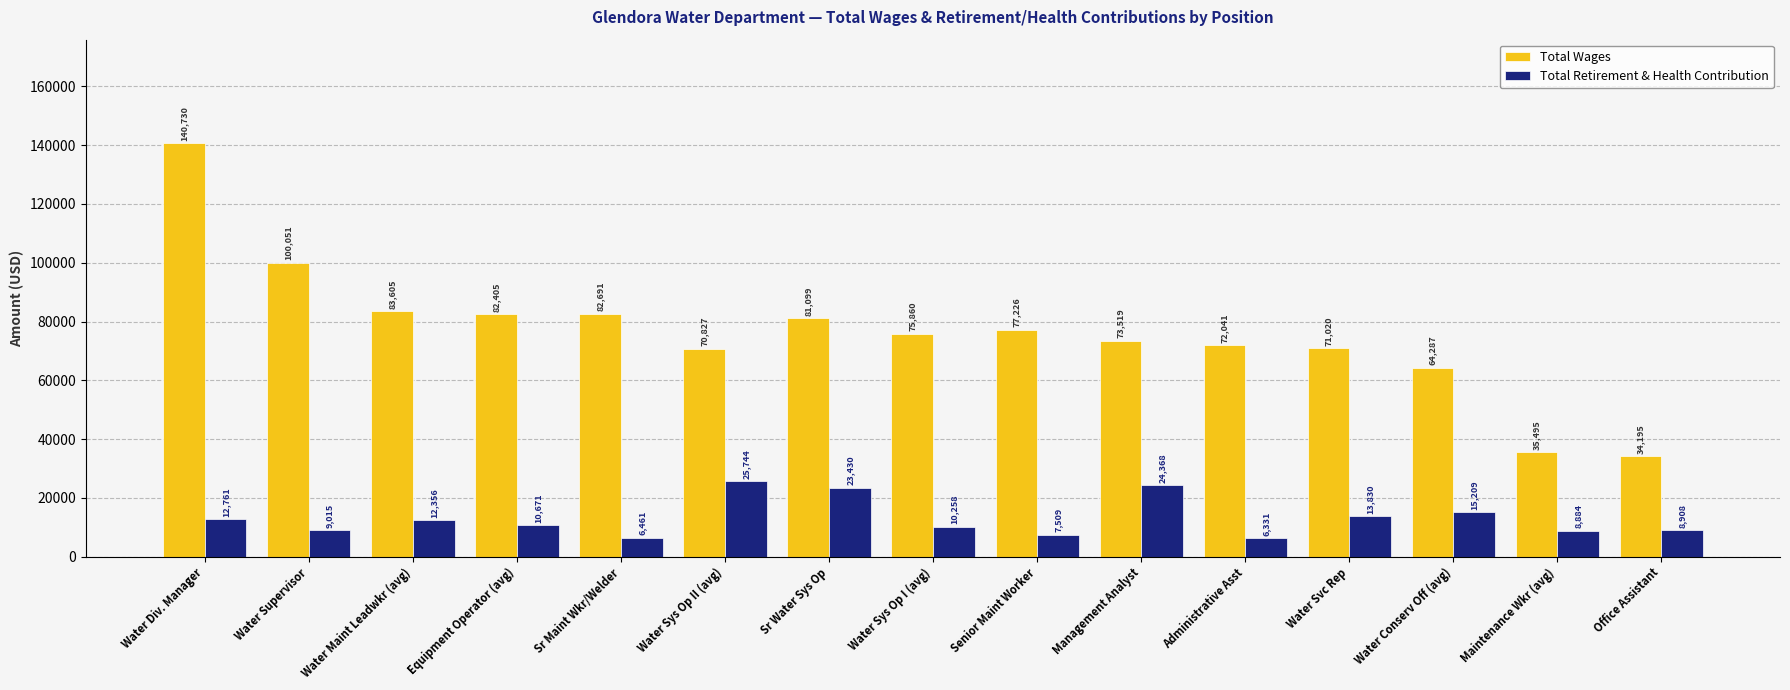

What is the difference between the highest and lowest values at Sr Water Sys Op?

57669.0